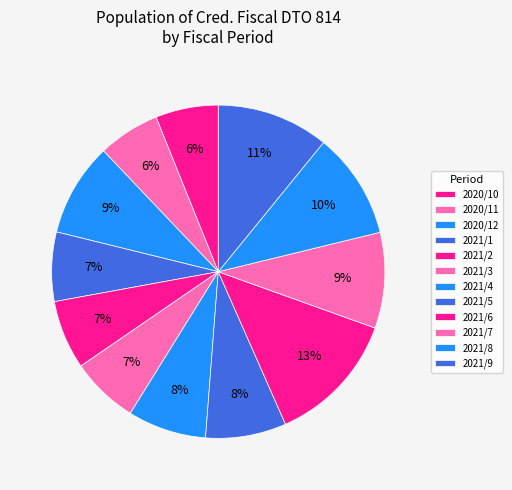

How many slices are in this pie chart?

12